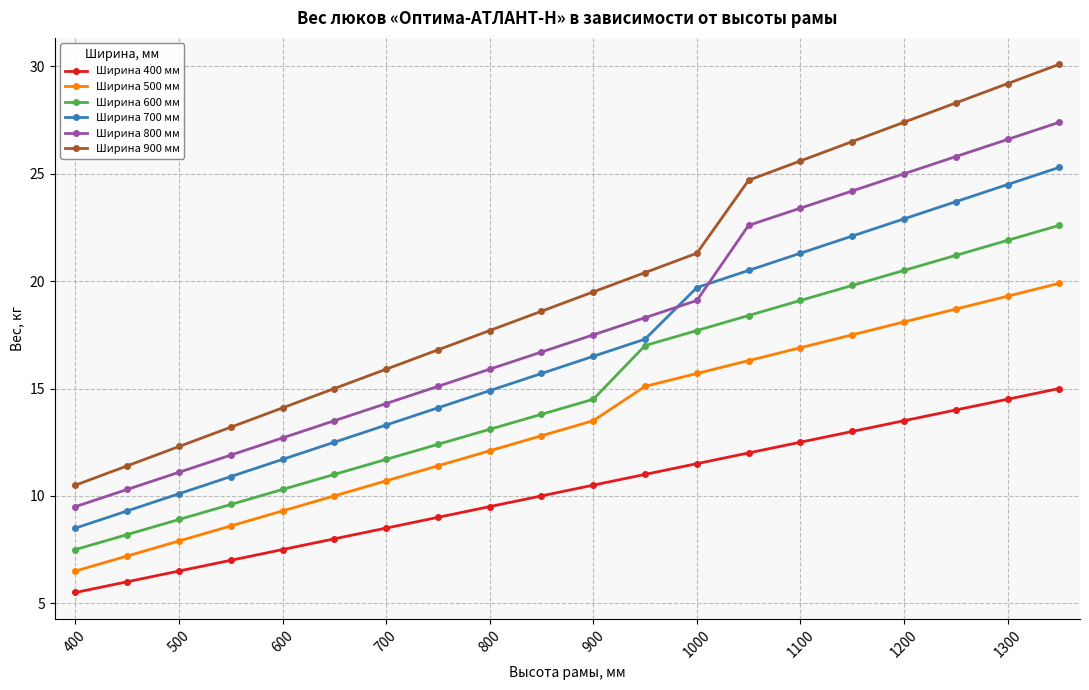

What is the value of the Ширина 700 мм point at the 4th from the left?

10.9